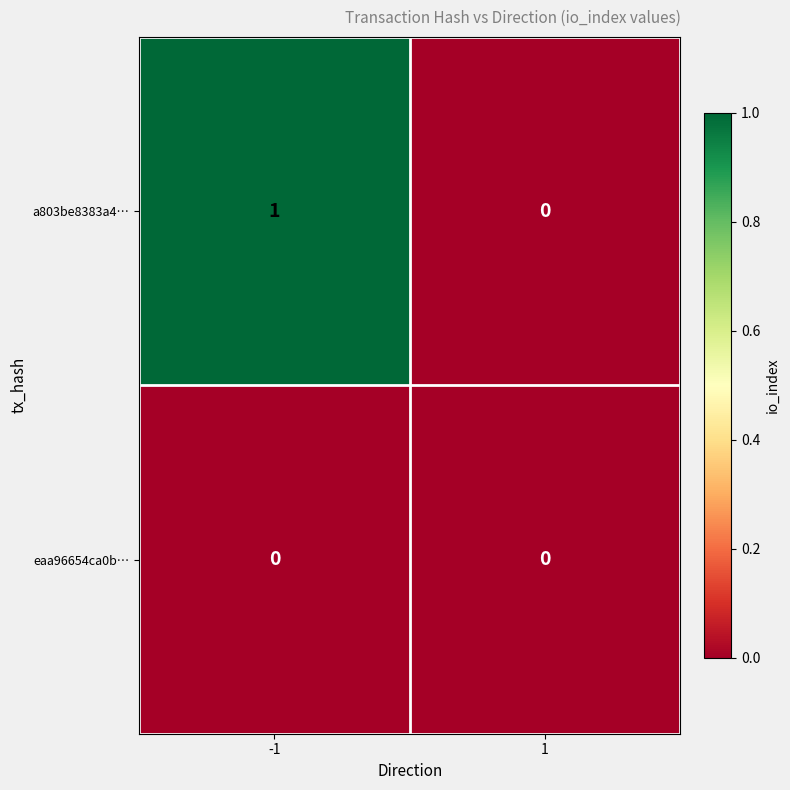

Reading right to left, list all the values displayed in this chart.

a803be8383a4…: 0	1
eaa96654ca0b…: 0	0